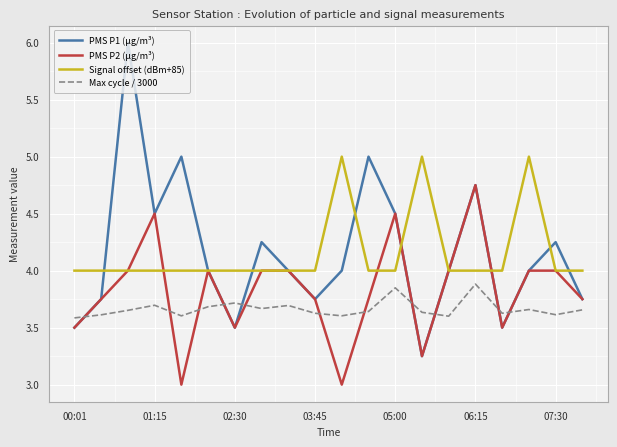

What are all the series names shown in the legend?

PMS P1 (µg/m³), PMS P2 (µg/m³), Signal offset (dBm+85), Max cycle / 3000